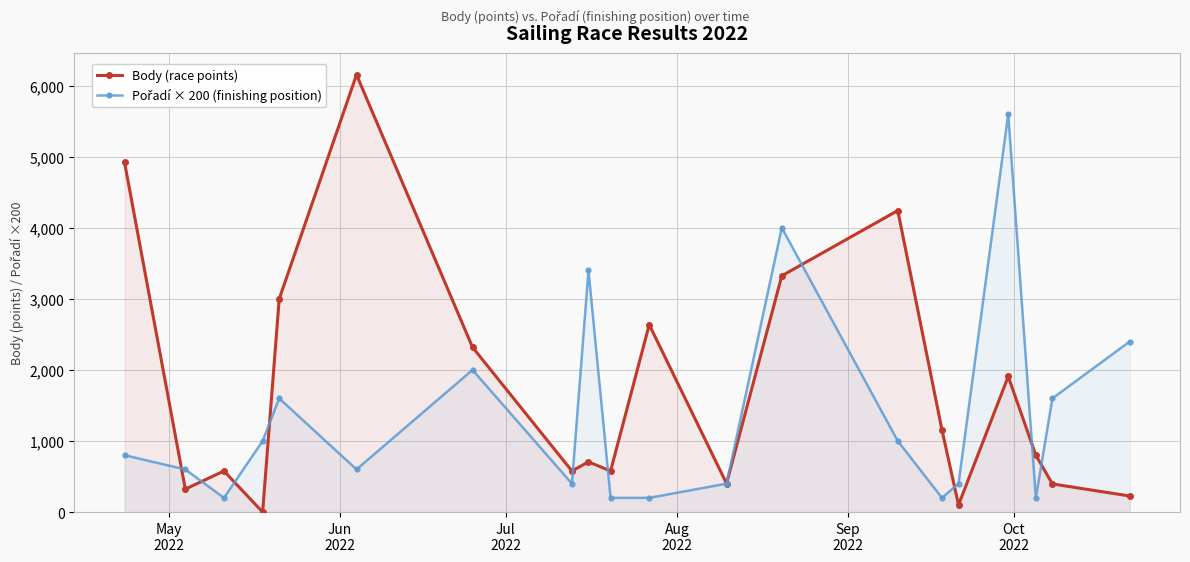

Reading left to right, transcribe all the data shown in this chart.

Body (race points): 4921	323	578	0	2999	6154	2320	578	707	578	2637	402	3325	4243	1156	101	1908	800	396	226
Pořadí × 200 (finishing position): 800	600	200	1000	1600	600	2000	400	3400	200	200	400	4000	1000	200	400	5600	200	1600	2400